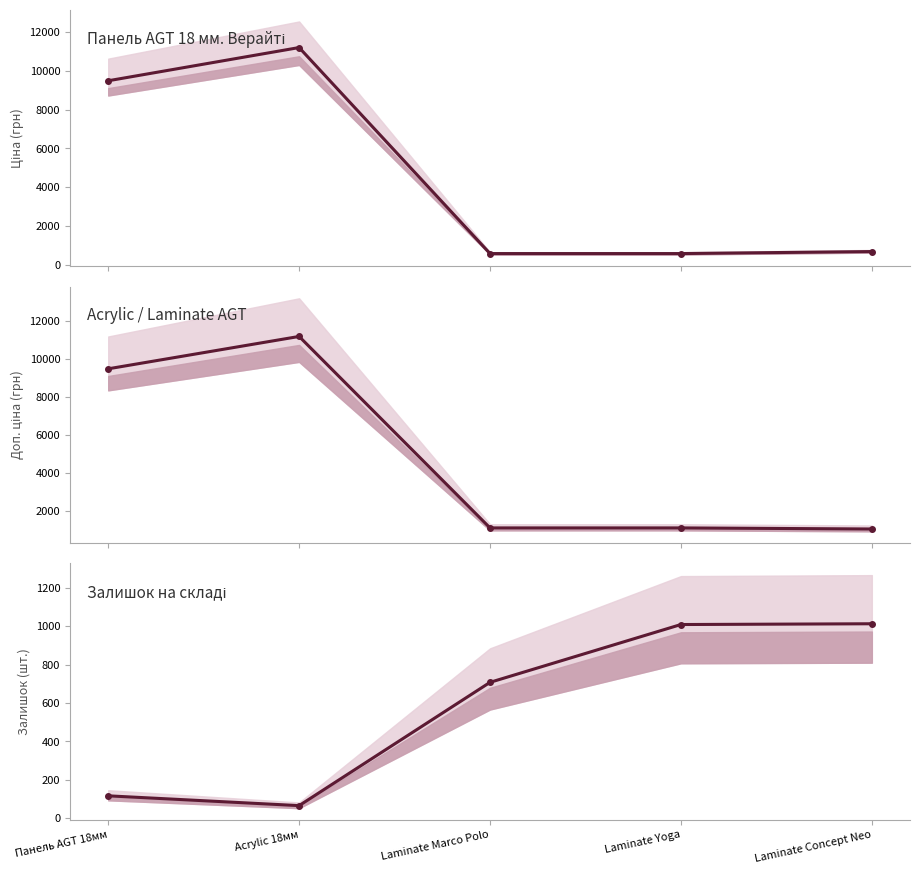

What is the average value of the Acrylic / Laminate AGT series?

4771.2